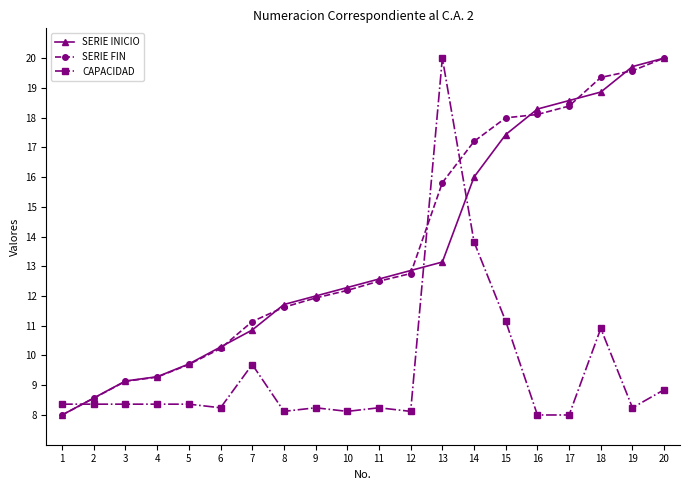

What is the maximum value for SERIE FIN?

20.0